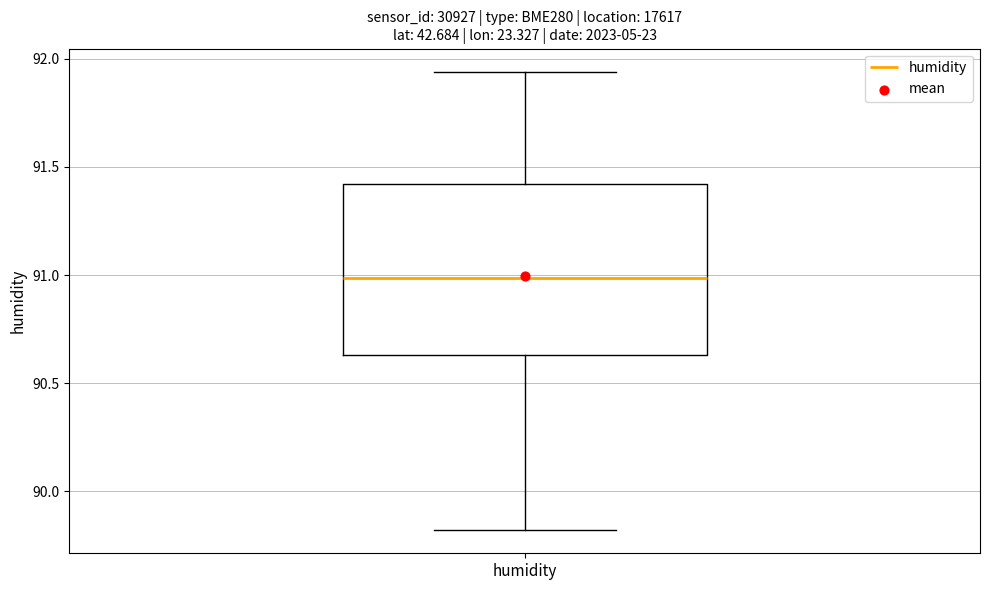

Transcribe this box plot: give where the median line is, the range the box spans, and where the two whiskers end, as read against the y-axis. The values are not printed on the chart, so give them approximately, as read against the axis.

median 91.00, box 90.65 to 91.40, whiskers 89.80 to 91.95